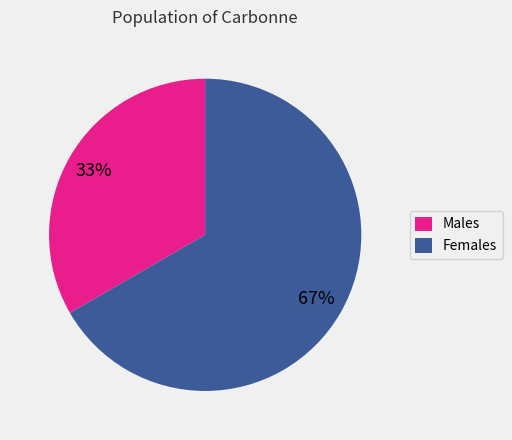

Combined, do Females and Males account for over 50%?

Yes